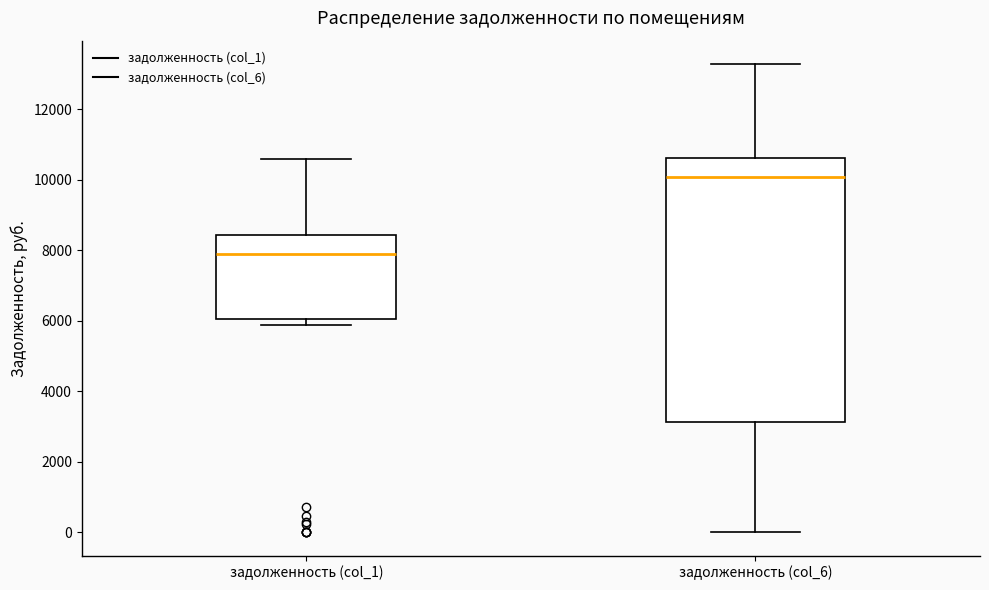

Where does the upper whisker of the box for задолженность (col_1) end on the y-axis? The values are not printed on the chart, so give them approximately, as read against the axis.

10600